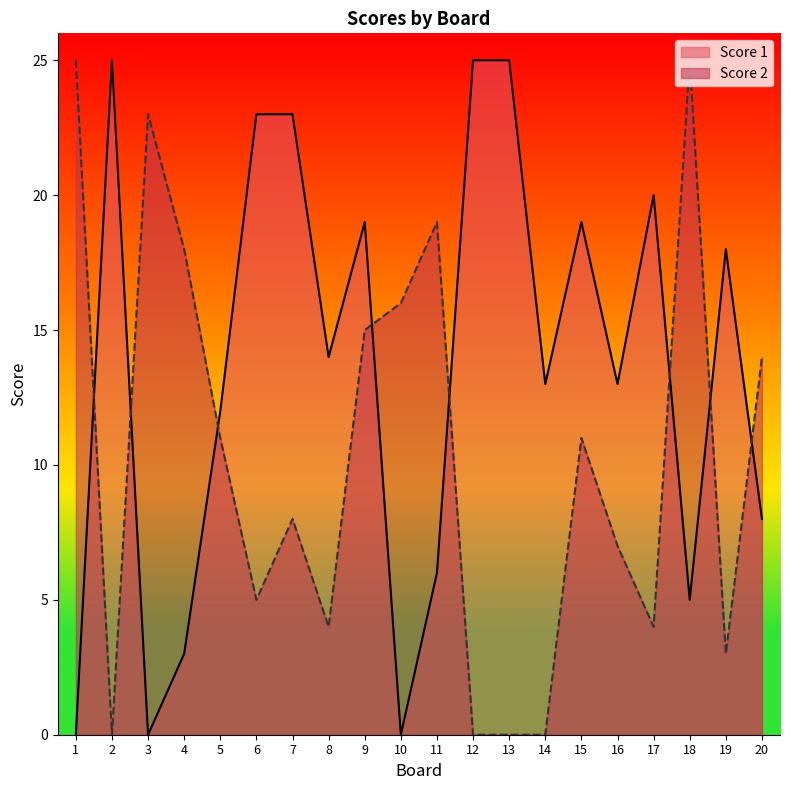

How many lines are shown in the chart?

2